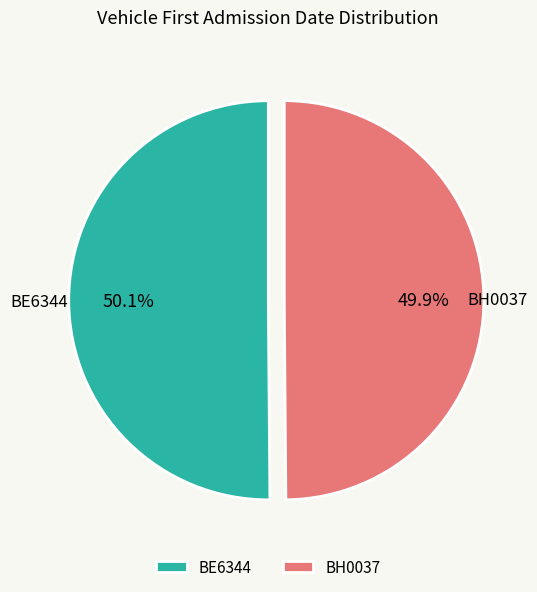

Combined, do BH0037 and BE6344 account for over 50%?

Yes